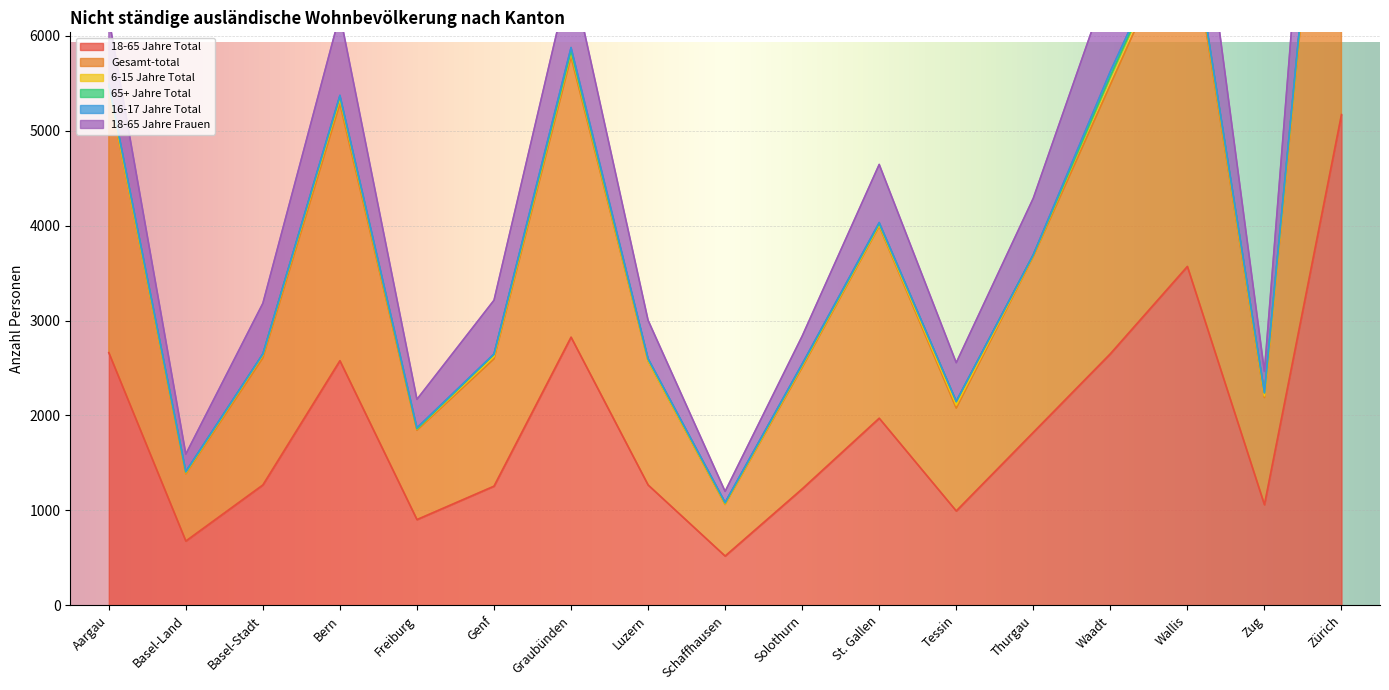

What is the maximum value for 18-65 Jahre Total?

5170